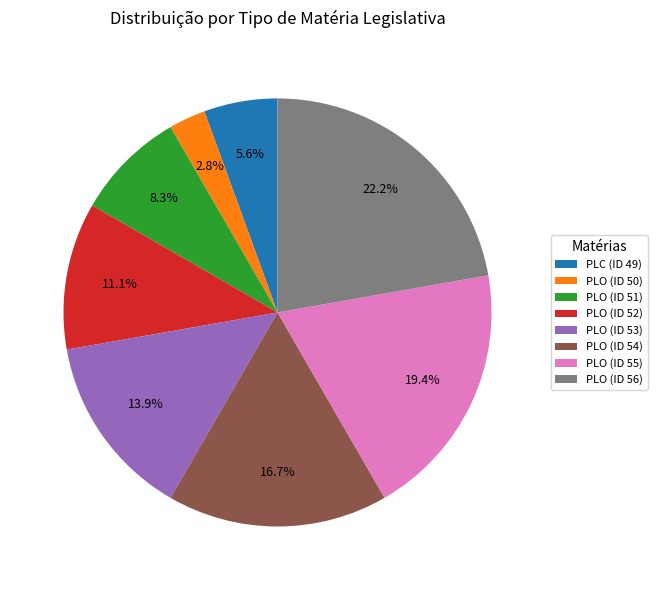

Which category has the biggest portion of the pie?

PLO (ID 56)